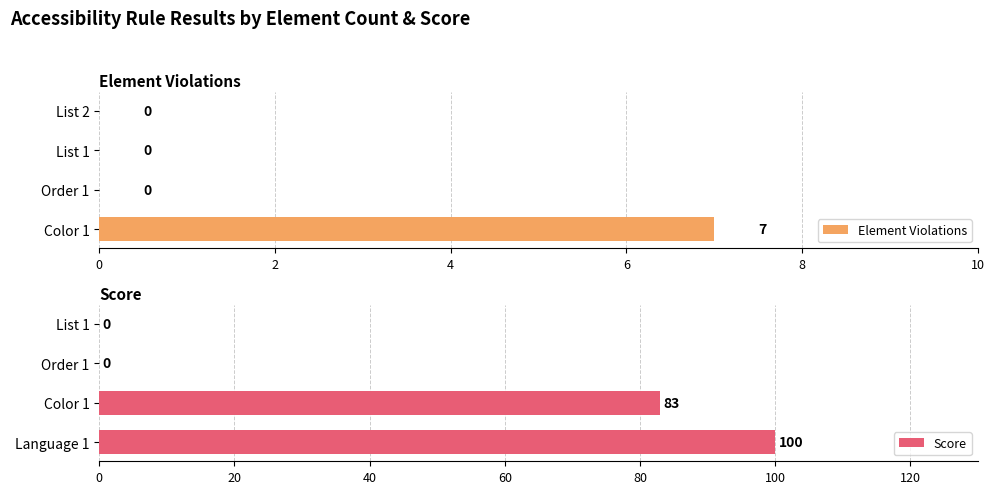

The Element Violations series shows -3 at List 2. True or false?

False